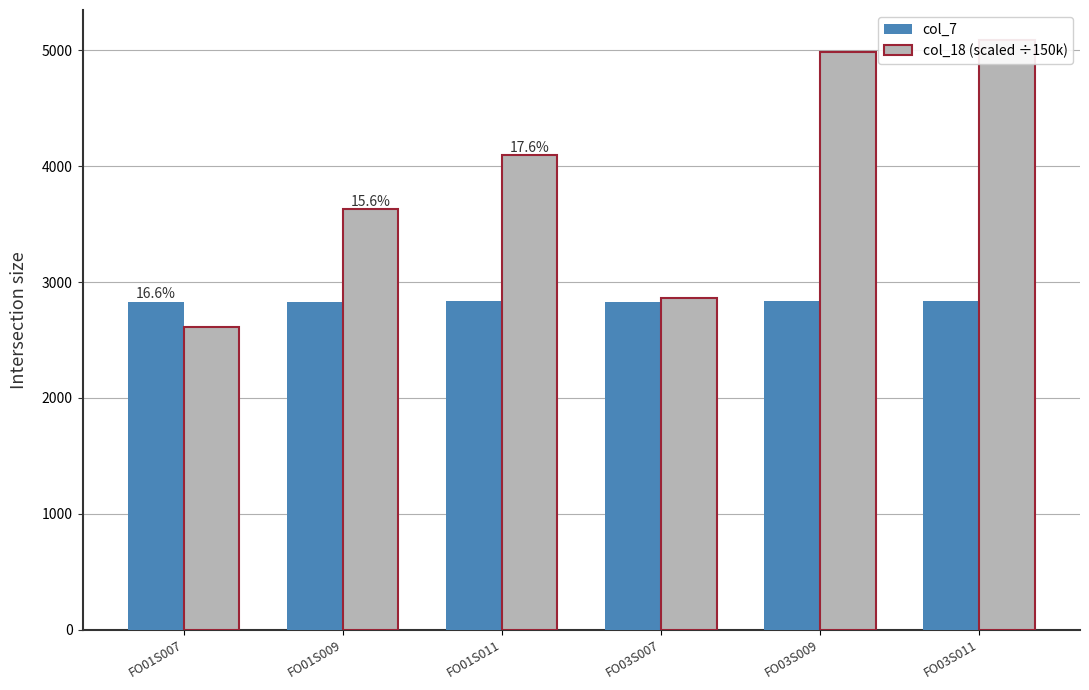

Rank the categories by col_18 (scaled ÷150k) value from highest to lowest.

FO03S011, FO03S009, FO01S011, FO01S009, FO03S007, FO01S007